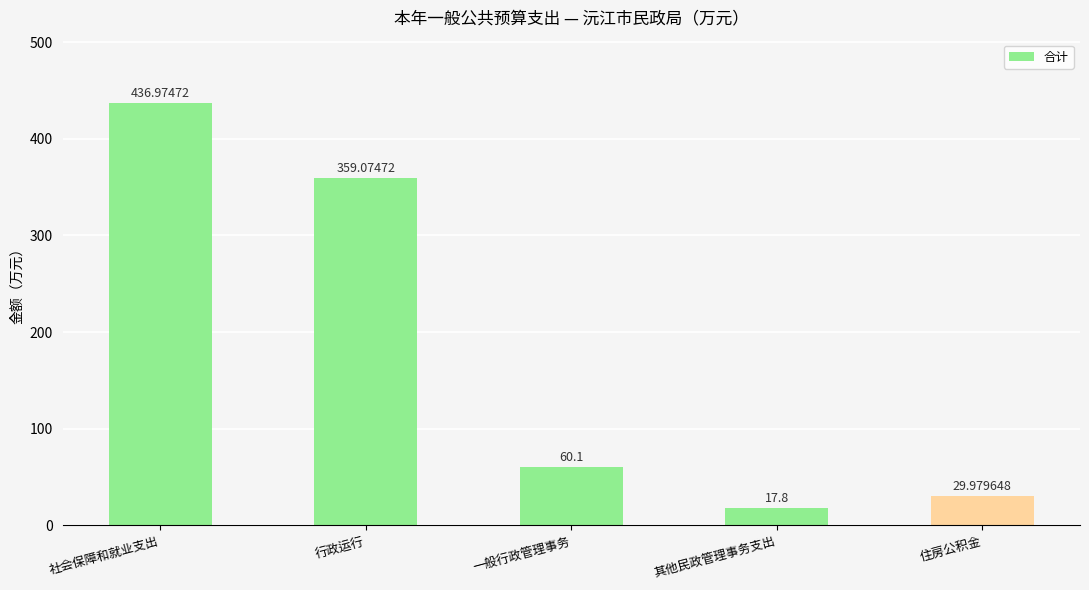

Reading right to left, what are all the values shown in this chart?

住房公积金=30.0	其他民政管理事务支出=17.8	一般行政管理事务=60.1	行政运行=359.1	社会保障和就业支出=437.0